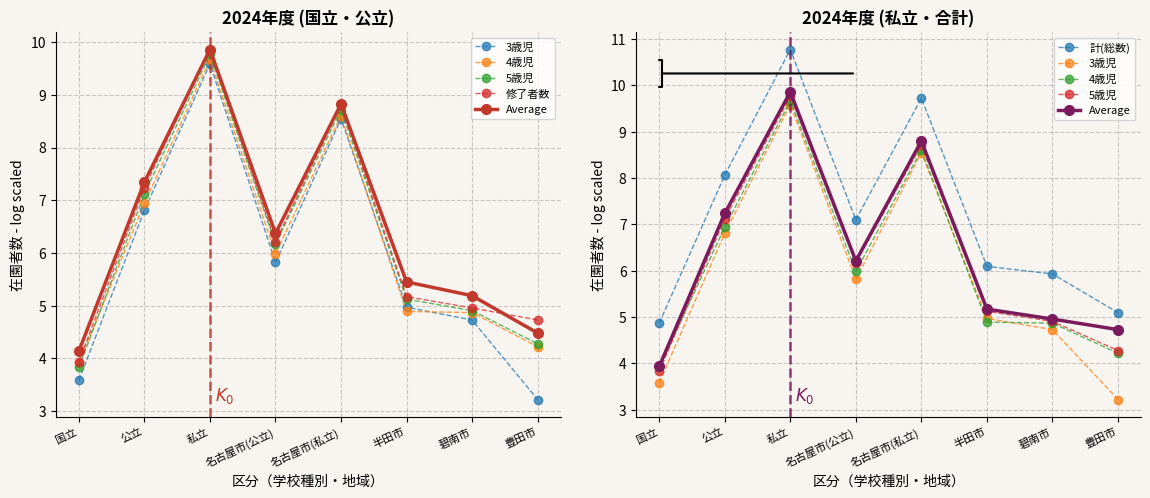

Is the value of 計(総数) at 私立 greater than the value of 修了者数 at 私立?

Yes